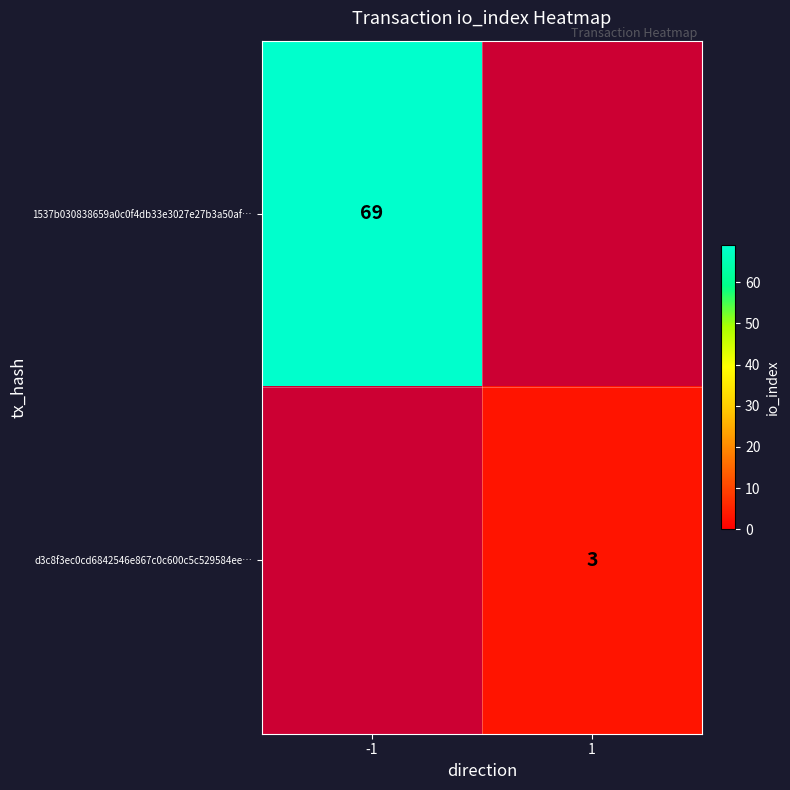

The 1537b030838659a0c0f4db33e3027e27b3a50af… series shows 69 at -1. True or false?

True